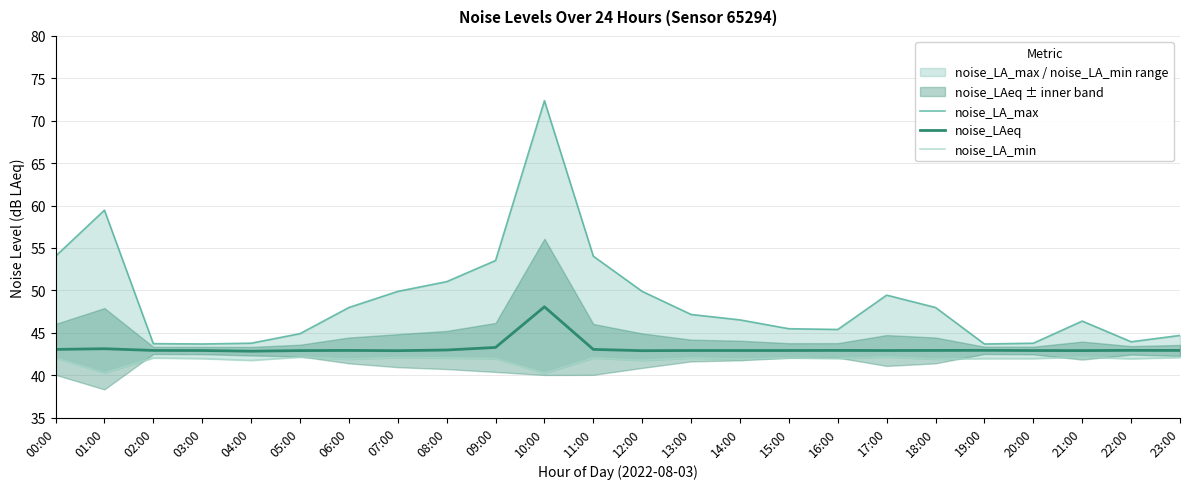

What is the minimum value for noise_LA_max?

43.7